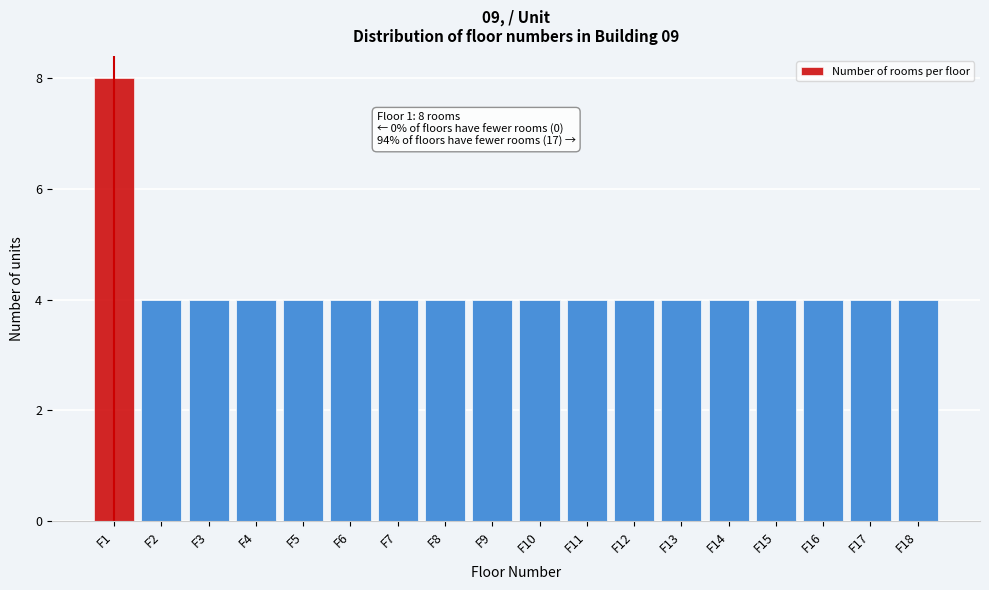

Reading right to left, list all the values displayed in this chart.

4	4	4	4	4	4	4	4	4	4	4	4	4	4	4	4	4	8